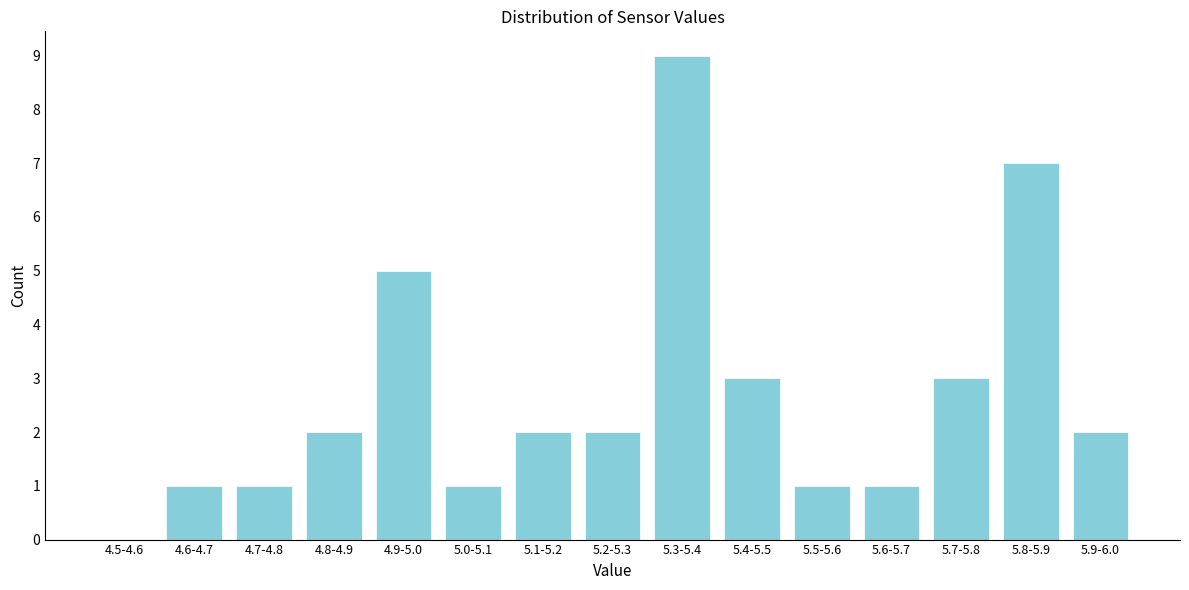

Reading right to left, list all the values displayed in this chart.

5.9-6.0=2	5.8-5.9=7	5.7-5.8=3	5.6-5.7=1	5.5-5.6=1	5.4-5.5=3	5.3-5.4=9	5.2-5.3=2	5.1-5.2=2	5.0-5.1=1	4.9-5.0=5	4.8-4.9=2	4.7-4.8=1	4.6-4.7=1	4.5-4.6=0